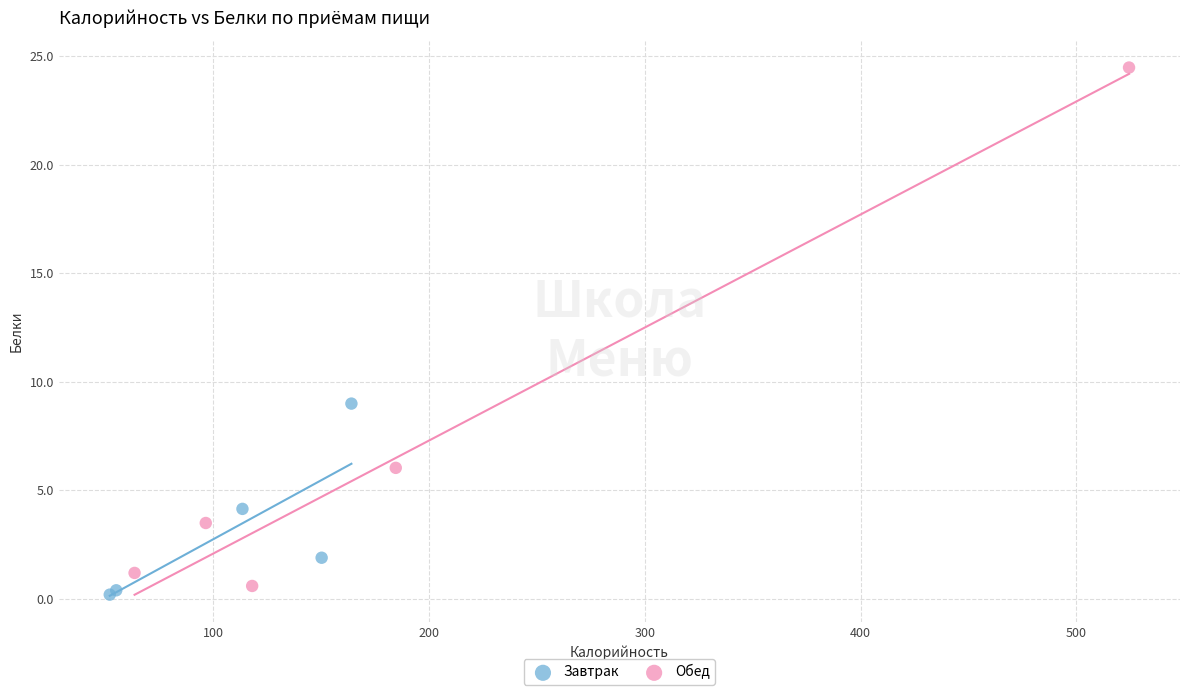

What are all the series names shown in the legend?

Завтрак, Обед